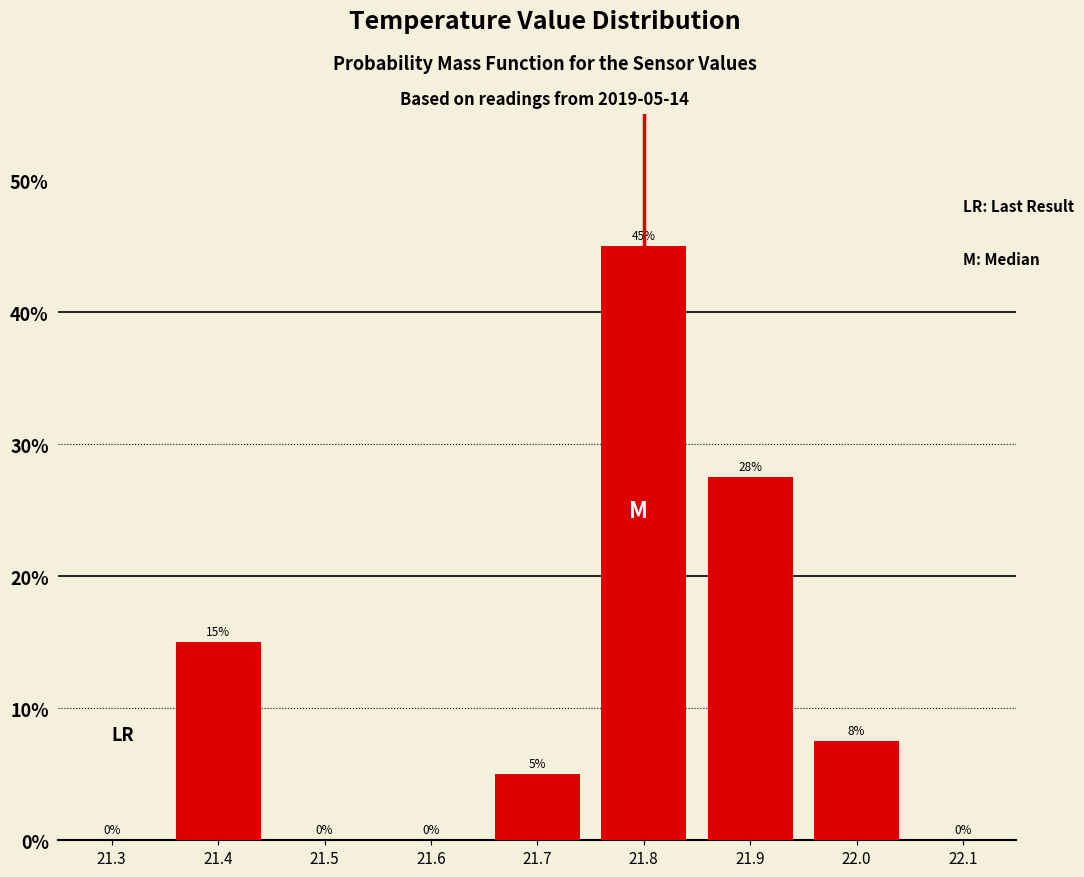

True or false: the data shows 0.0 at 21.3.

True